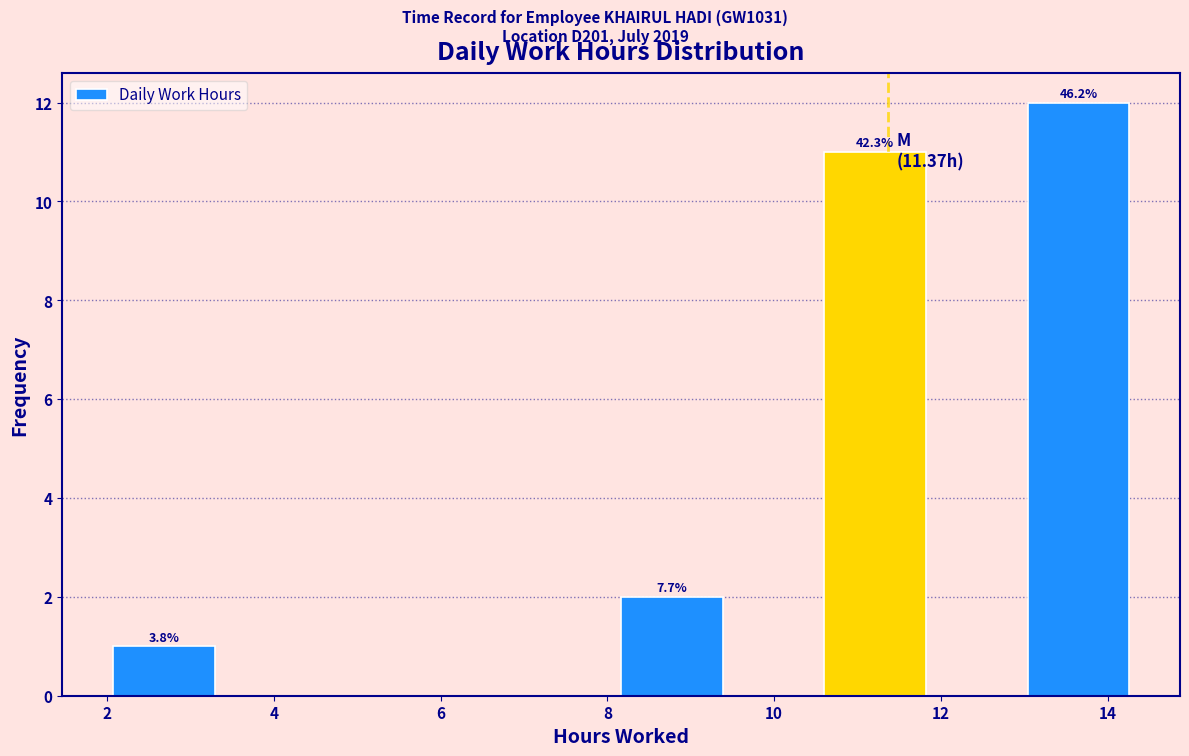

Which range on the x-axis has the tallest bar?

13.0 to 14.2